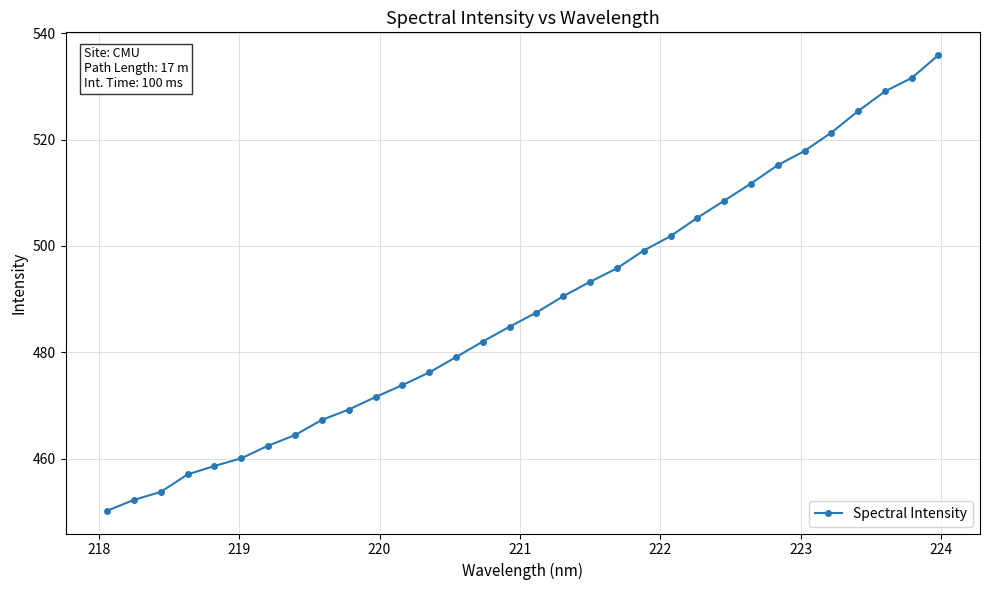

What is the minimum value shown in the chart?

450.2